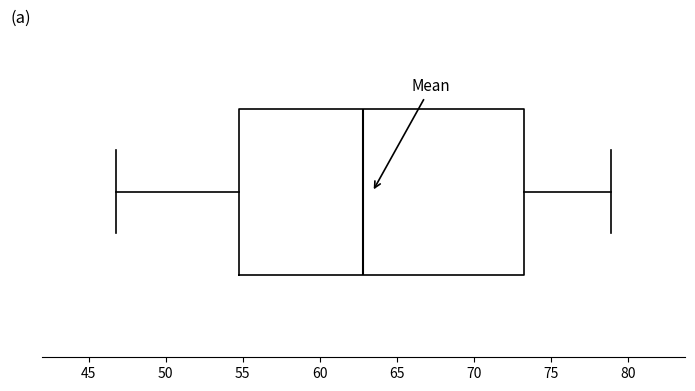

Transcribe this box plot: give where the median line is, the range the box spans, and where the two whiskers end, as read against the x-axis. The values are not printed on the chart, so give them approximately, as read against the axis.

median 63.0, box 55.0 to 73.5, whiskers 47.0 to 79.0